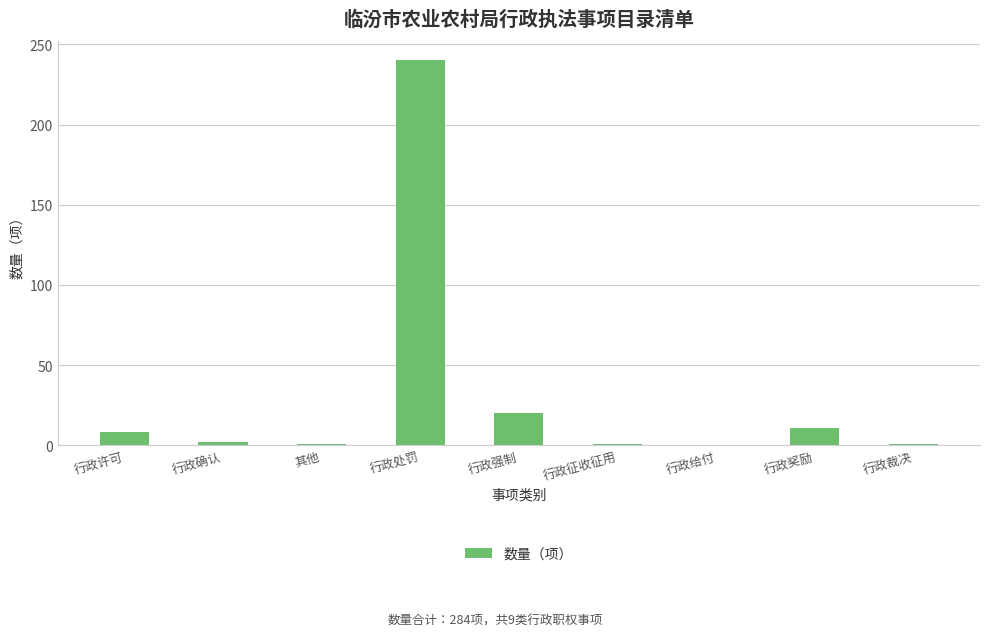

What is the greatest value displayed?

240